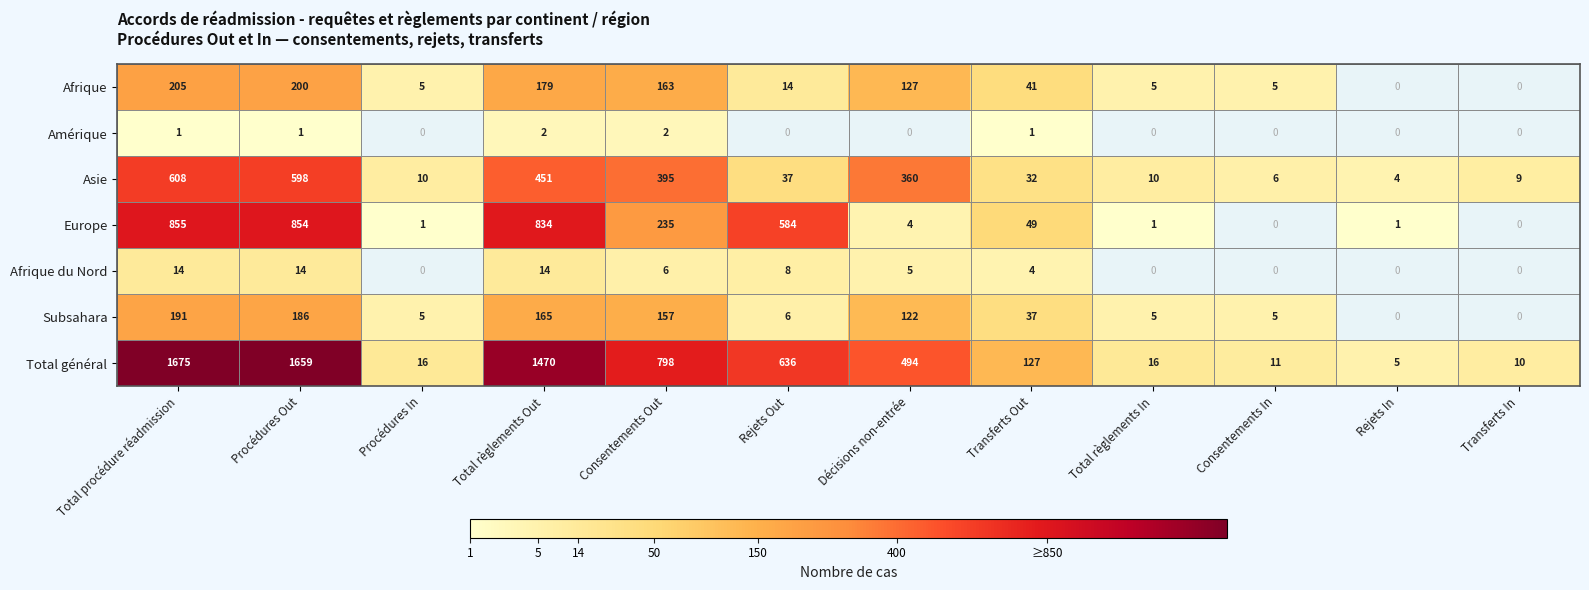

Which category has the lowest value across all series?

Total procédure réadmission